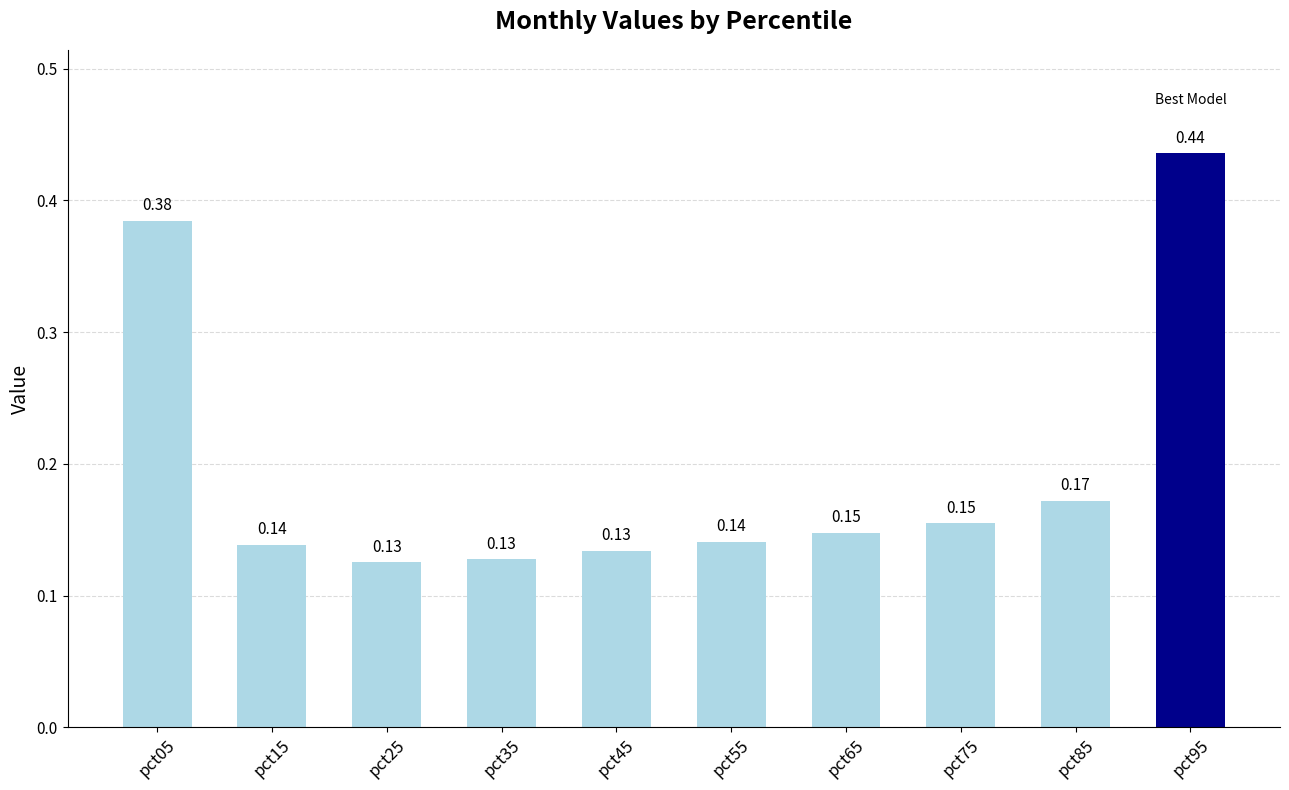

What is the sum of all values?

2.0